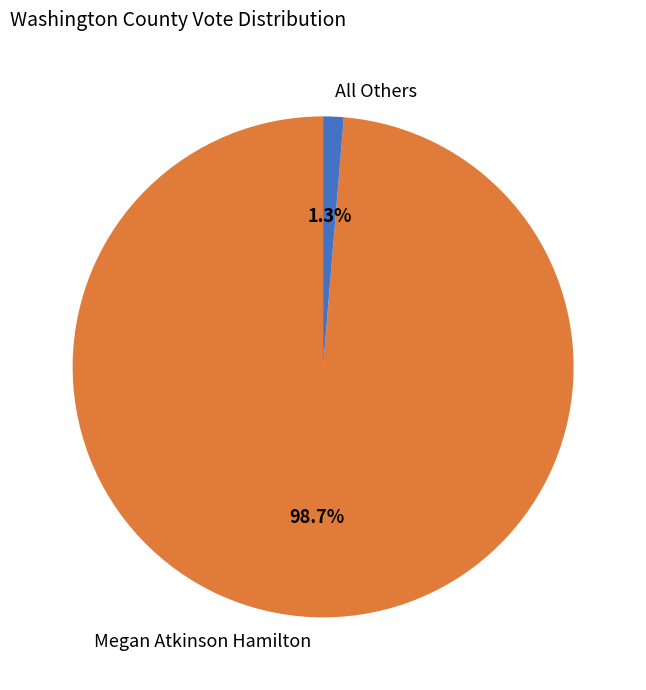

Which slice is the smallest?

All Others